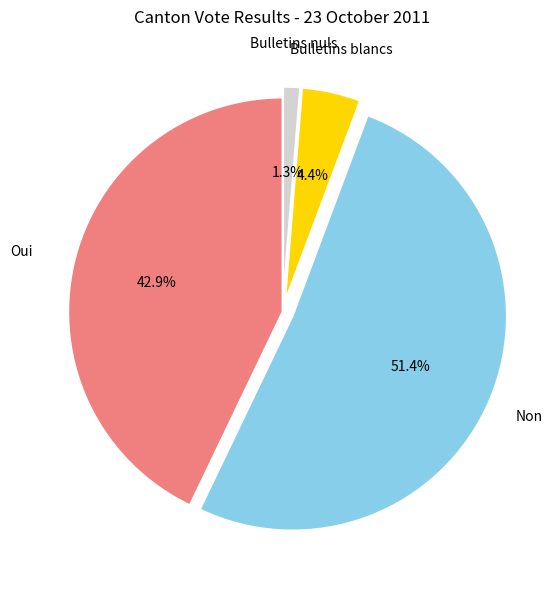

To the nearest percent, what portion does Bulletins blancs represent?

4%